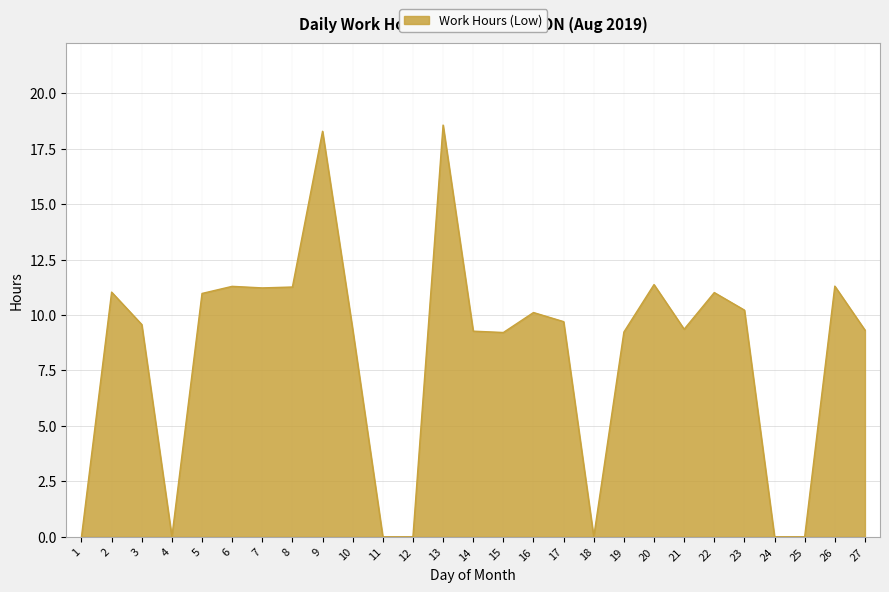

At which category does the data reach its first local valley?

4